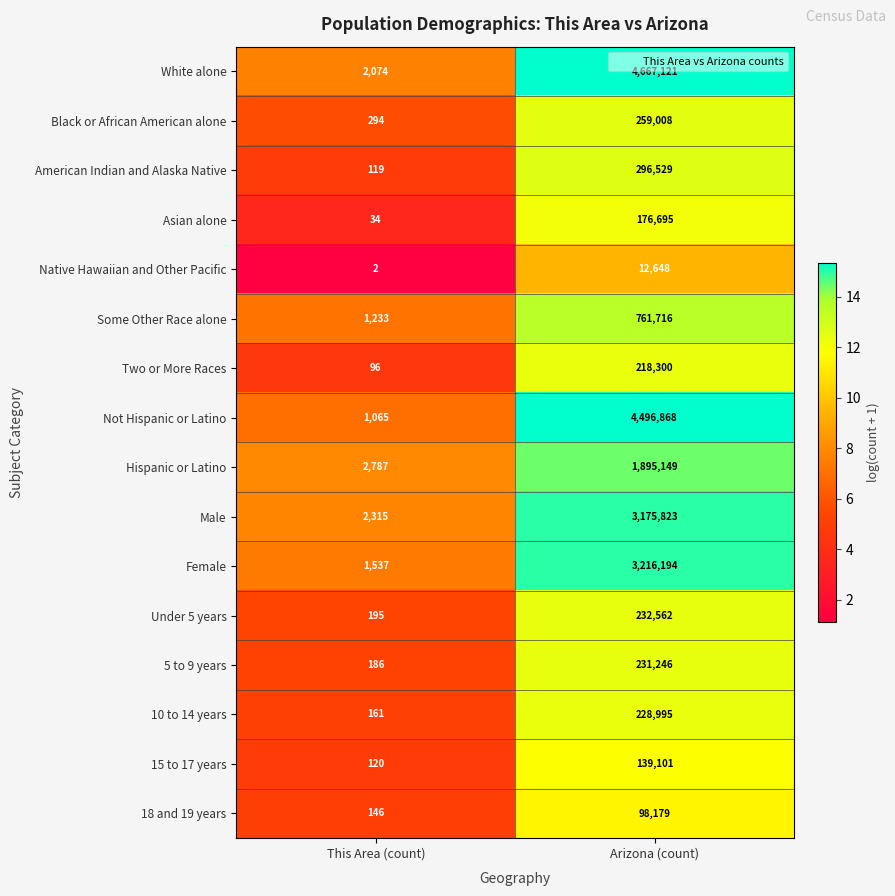

What is the approximate value of American Indian and Alaska Native at This Area (count), to the nearest 50?

100